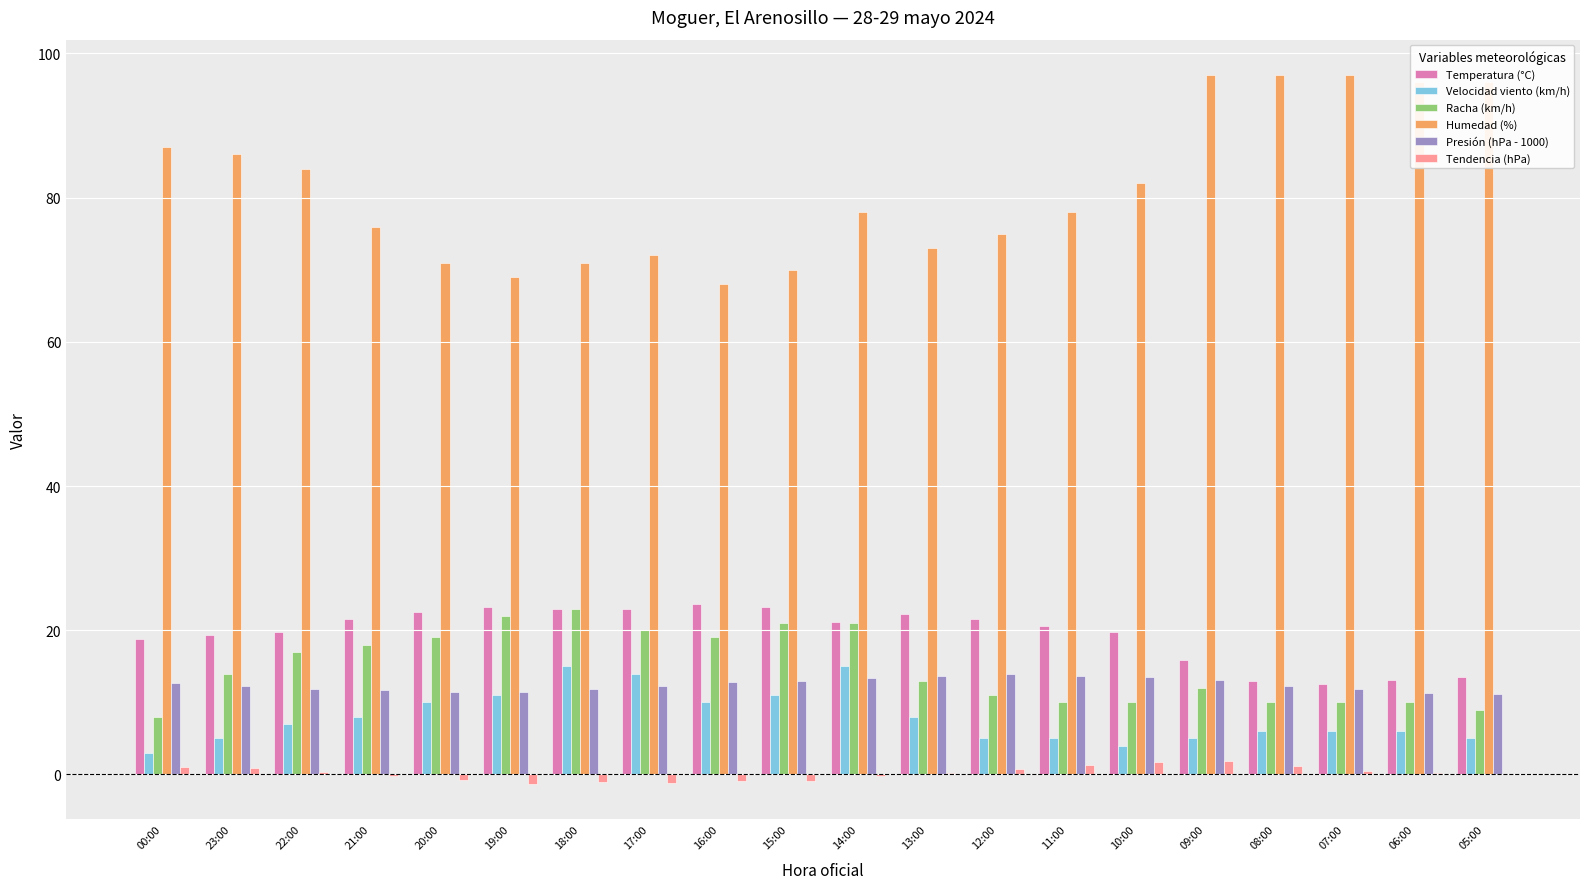

Are the bars horizontal?

No